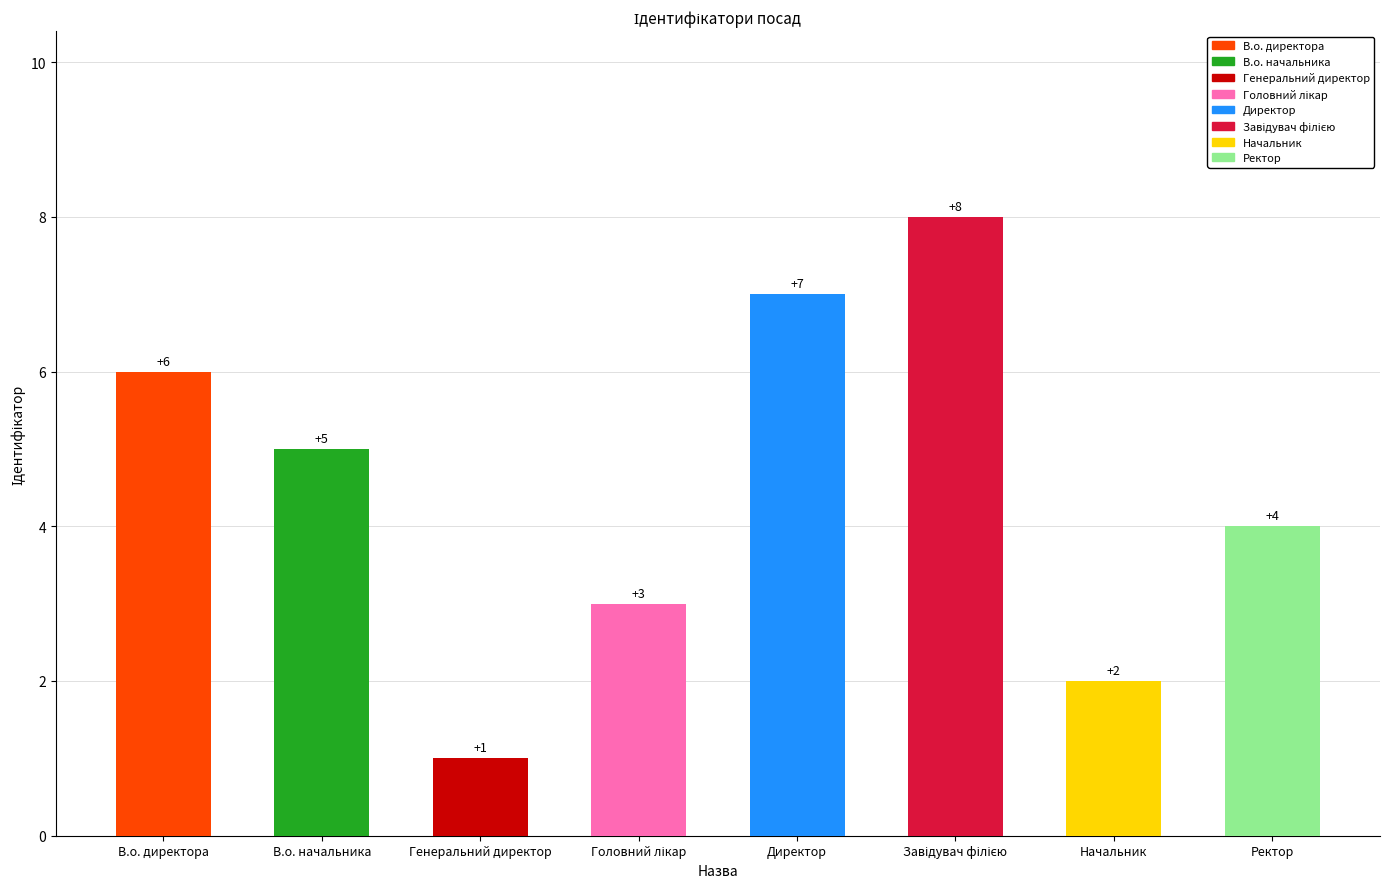

Is it true that the value at В.о. директора is 6?

True